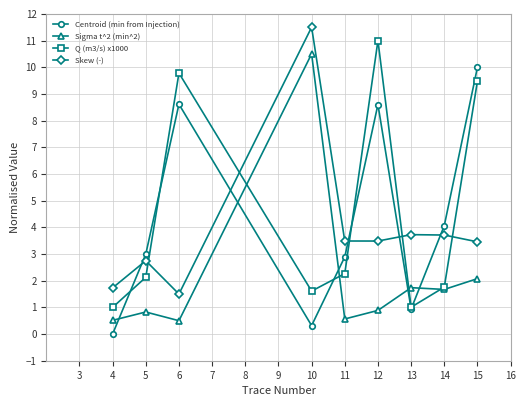

At 11, list the series in order from smallest to largest.

Sigma t^2 (min^2), Q (m3/s) x1000, Centroid (min from Injection), Skew (-)